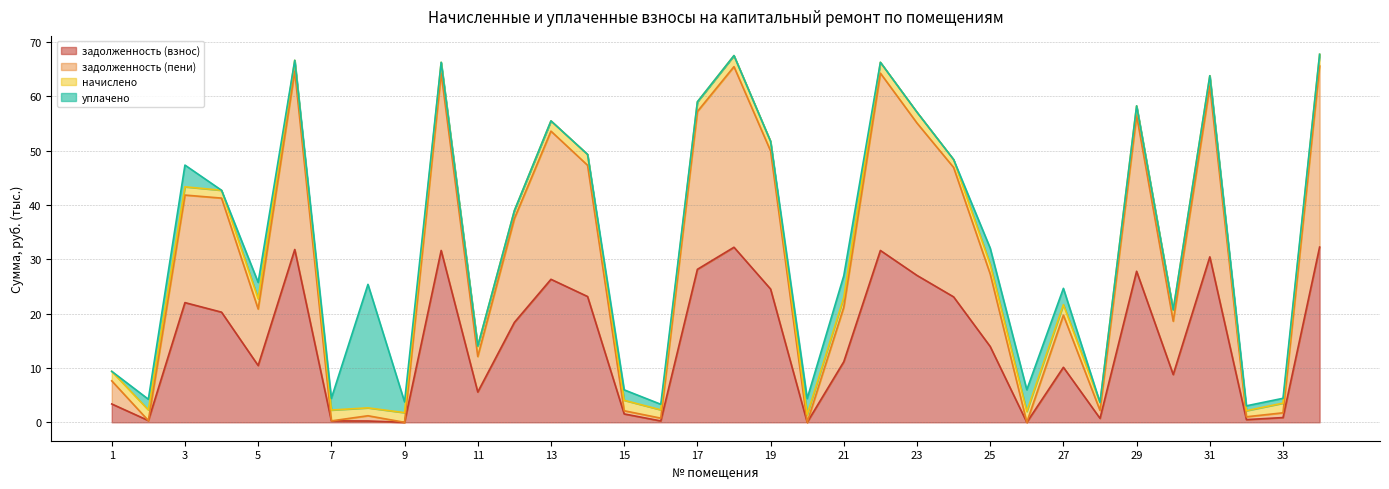

What is the sum of the задолженность (пени) values at 31 and 2?

62.2